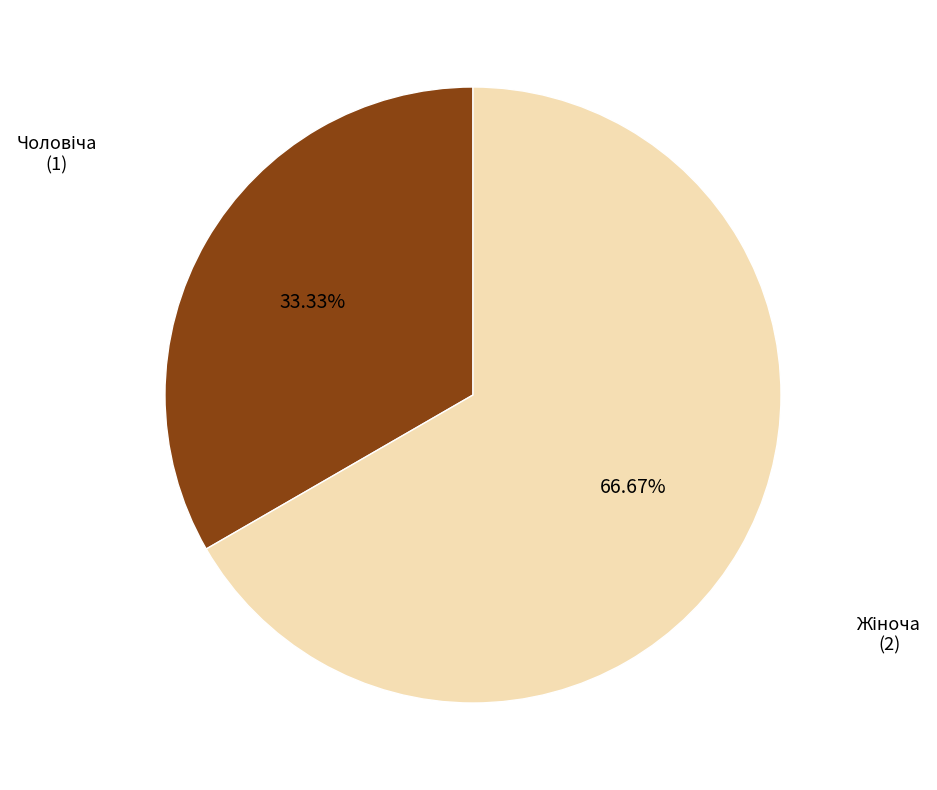

Is there any slice that represents more than half of the pie?

Yes